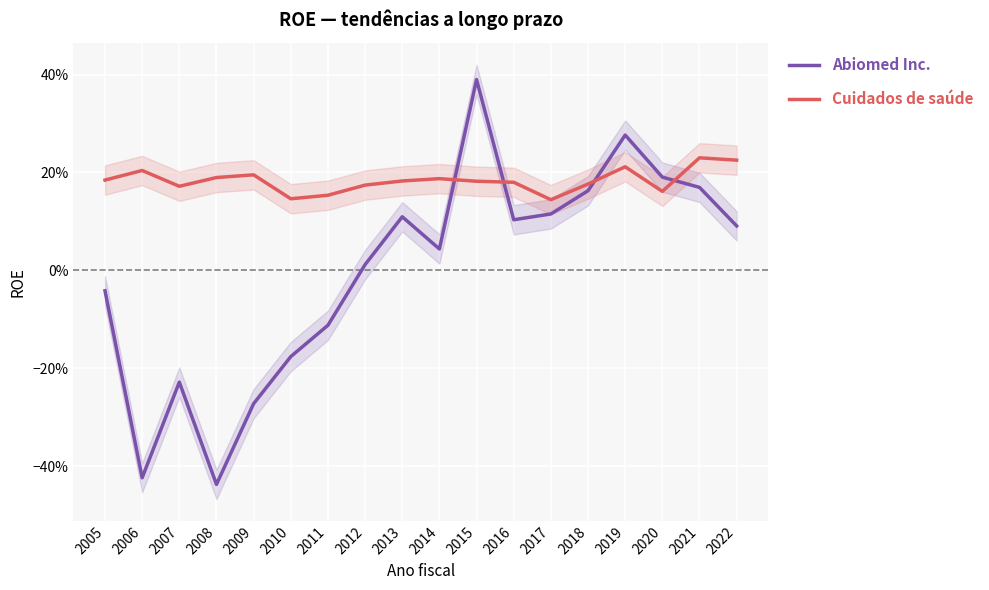

List the series in order of their peak value, lowest first.

Cuidados de saúde, Abiomed Inc.